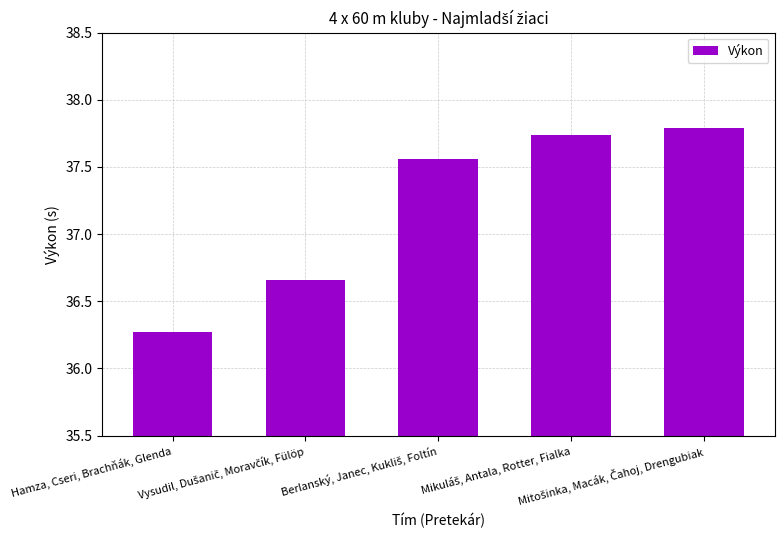

Are the bars grouped side by side (vs. stacked)?

No